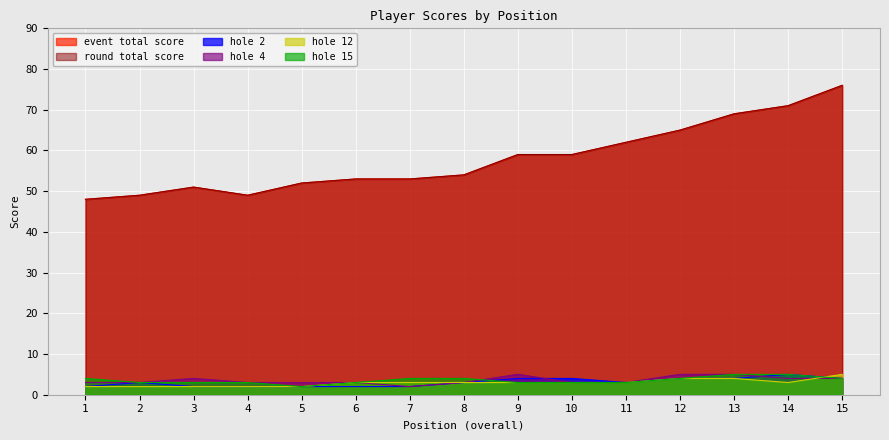

Where is the first local maximum for event_total_score?

3